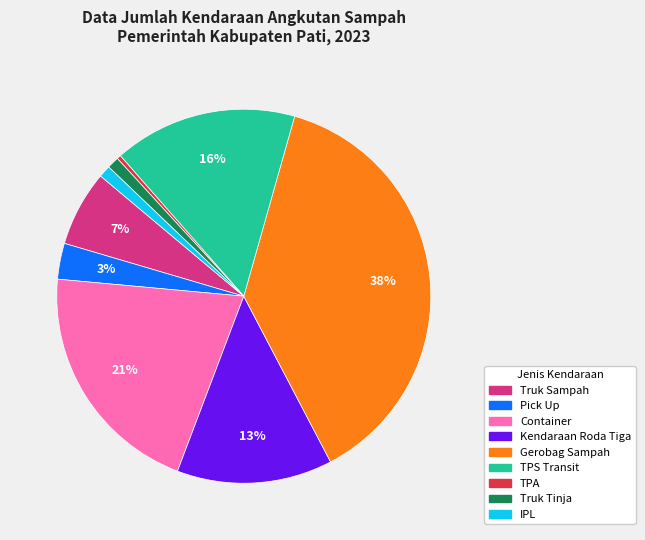

What is the smallest slice in the pie chart?

TPA